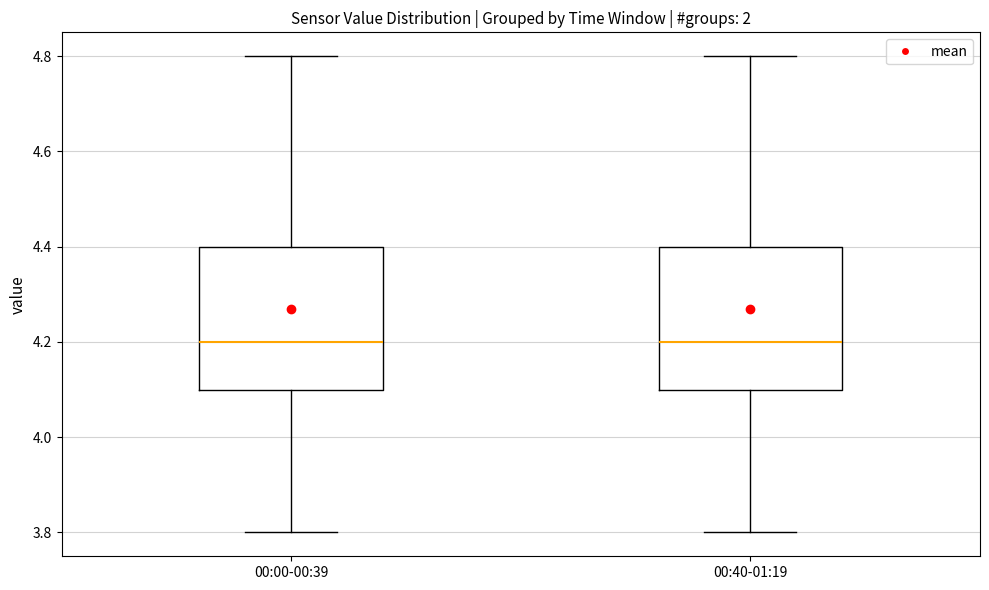

Reading left to right, read every box against the y-axis: the position of its median line, the range the box covers, and the ends of its whiskers. The values are not printed on the chart, so give them approximately, as read against the axis.

00:00-00:39: median 4.2, box 4.1 to 4.4, whiskers 3.8 to 4.8
00:40-01:19: median 4.2, box 4.1 to 4.4, whiskers 3.8 to 4.8